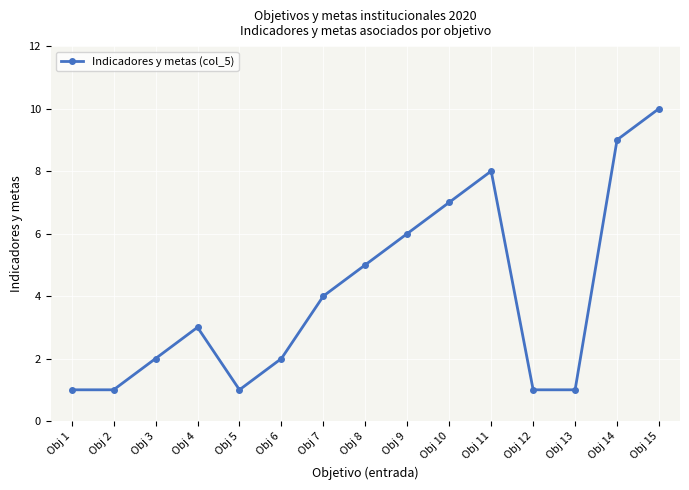

Which has a higher value, Obj 8 or Obj 2?

Obj 8